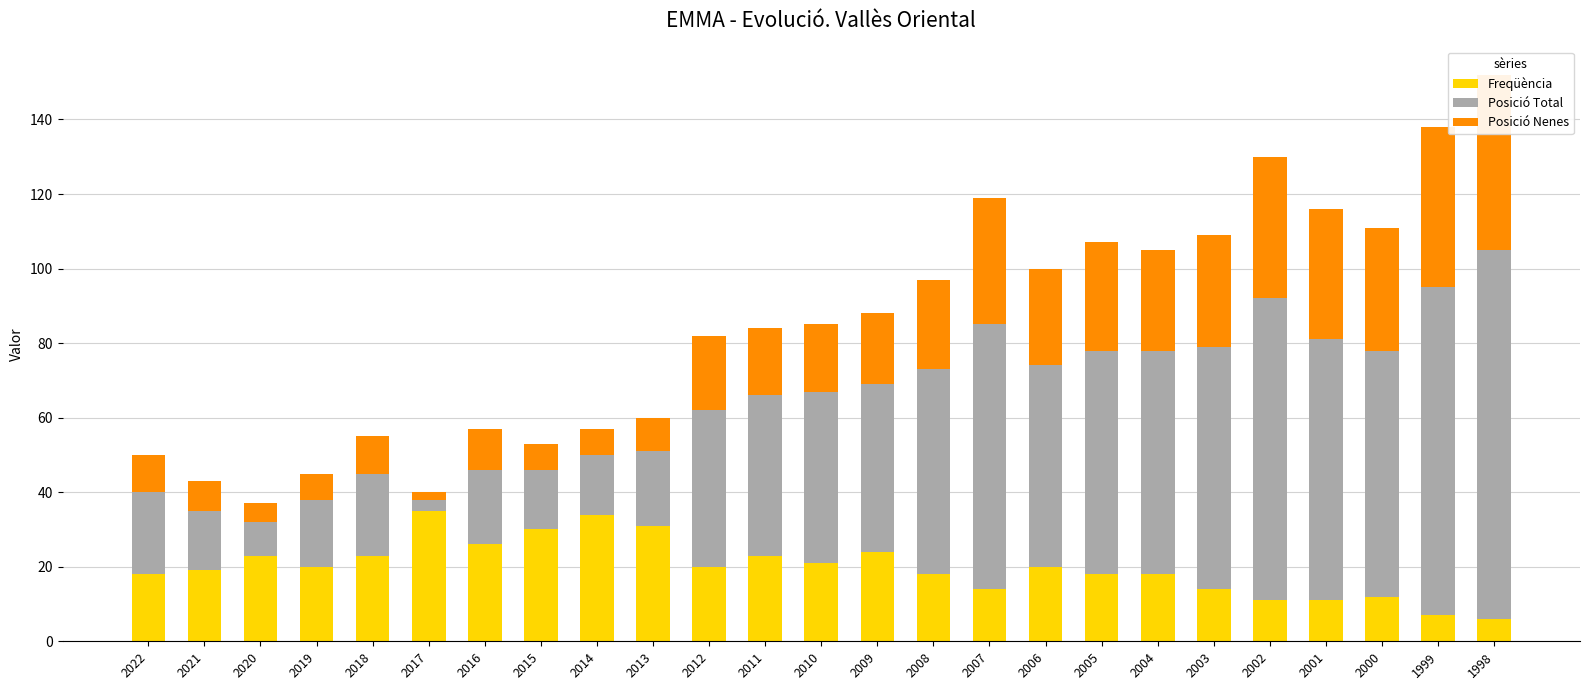

What is the sum of the Posició Total values at 2007 and 2004?

131